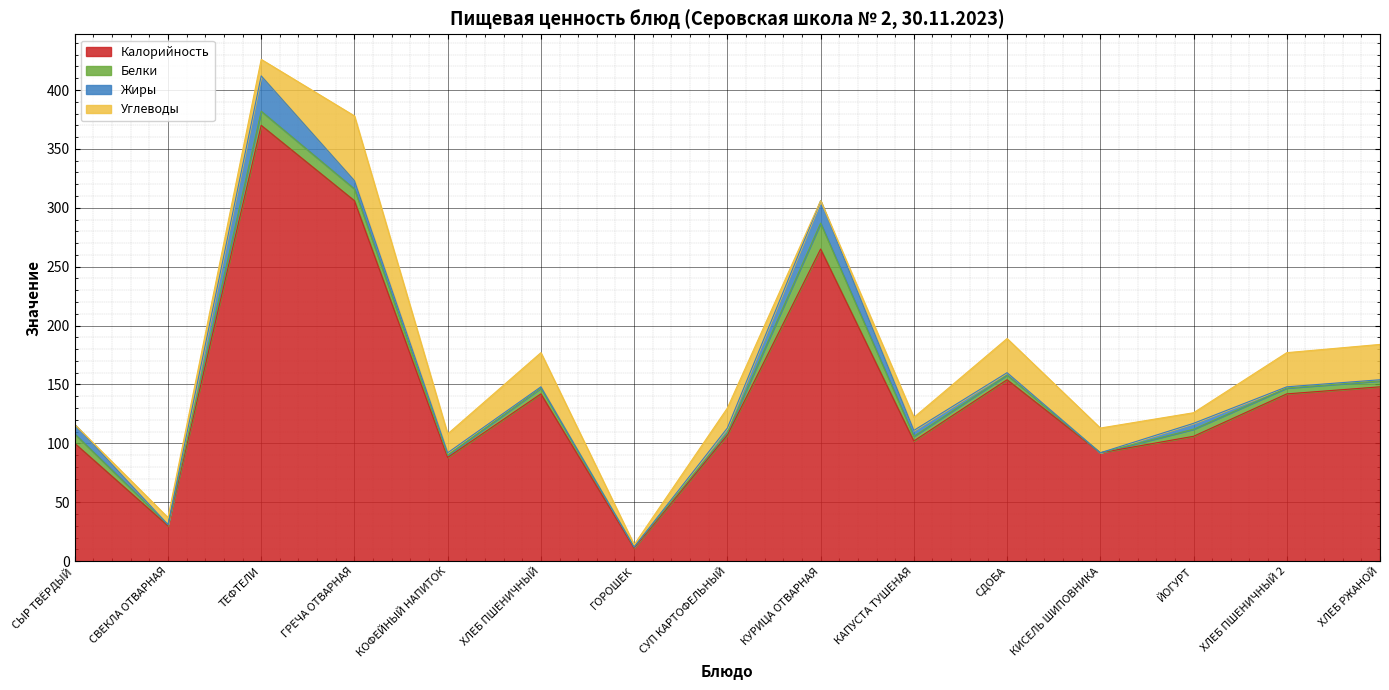

What is the total value across all series at ХЛЕБ РЖАНОЙ?

184